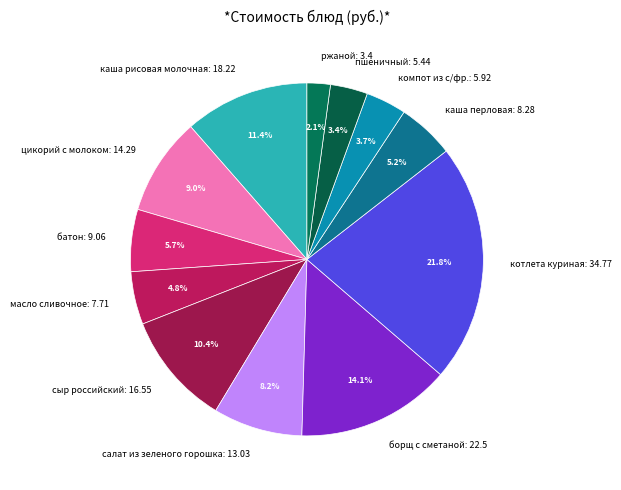

To the nearest percent, what portion does ржаной represent?

2%